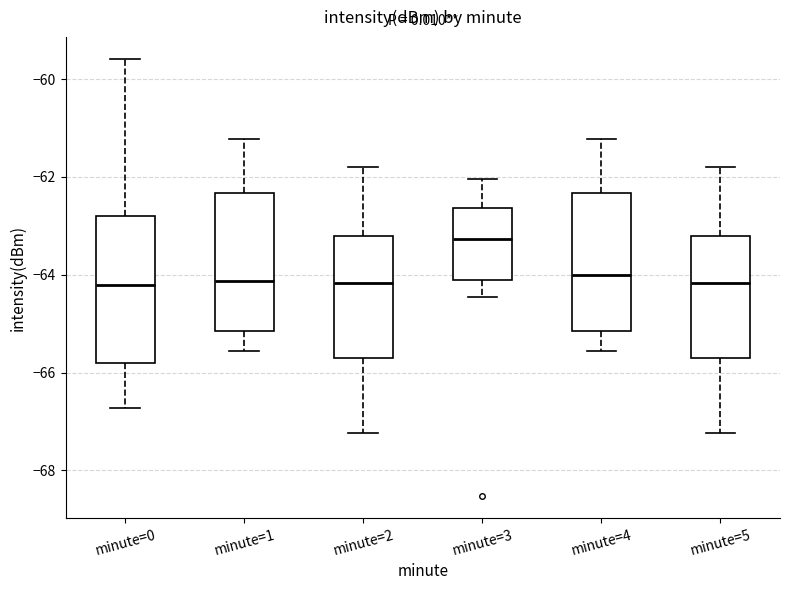

Where does the median line of the box for minute=2 sit on the y-axis? The values are not printed on the chart, so give them approximately, as read against the axis.

-64.2